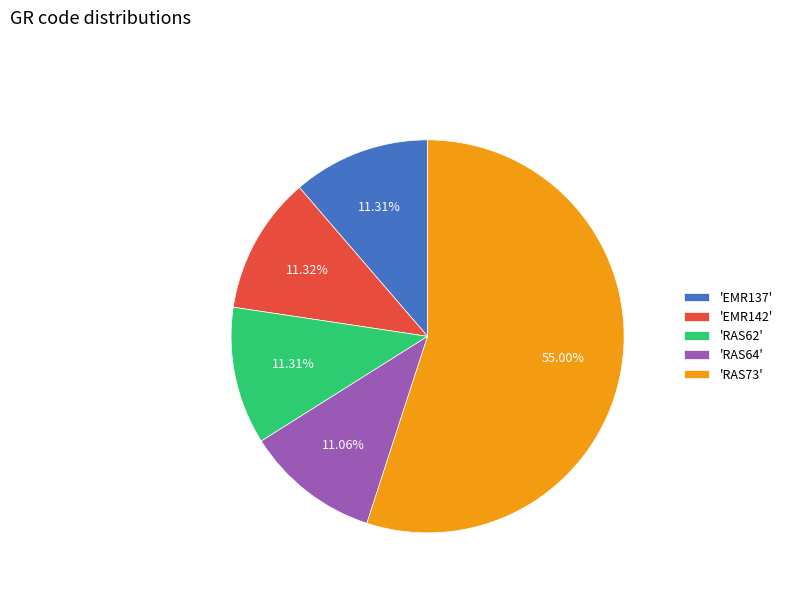

Is the sum of 'RAS64' and 'EMR142' greater than half?

No